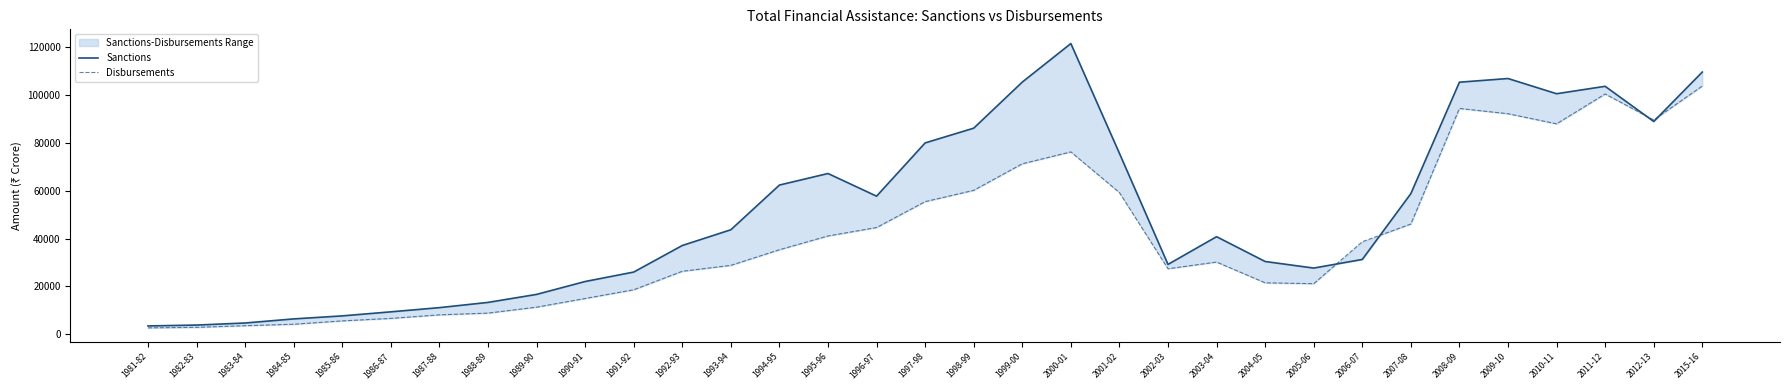

At which category is the sum across all series the highest?

2015-16